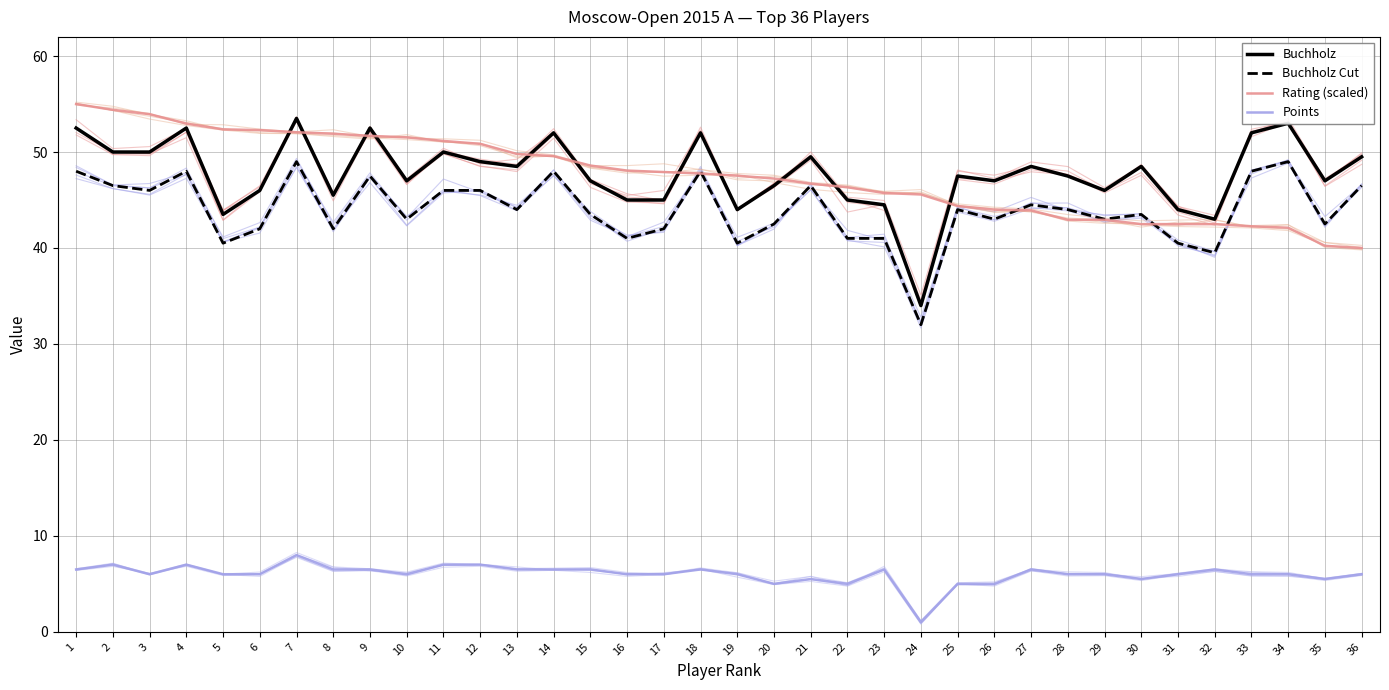

True or false: Buchholz and Points intersect in this chart.

False